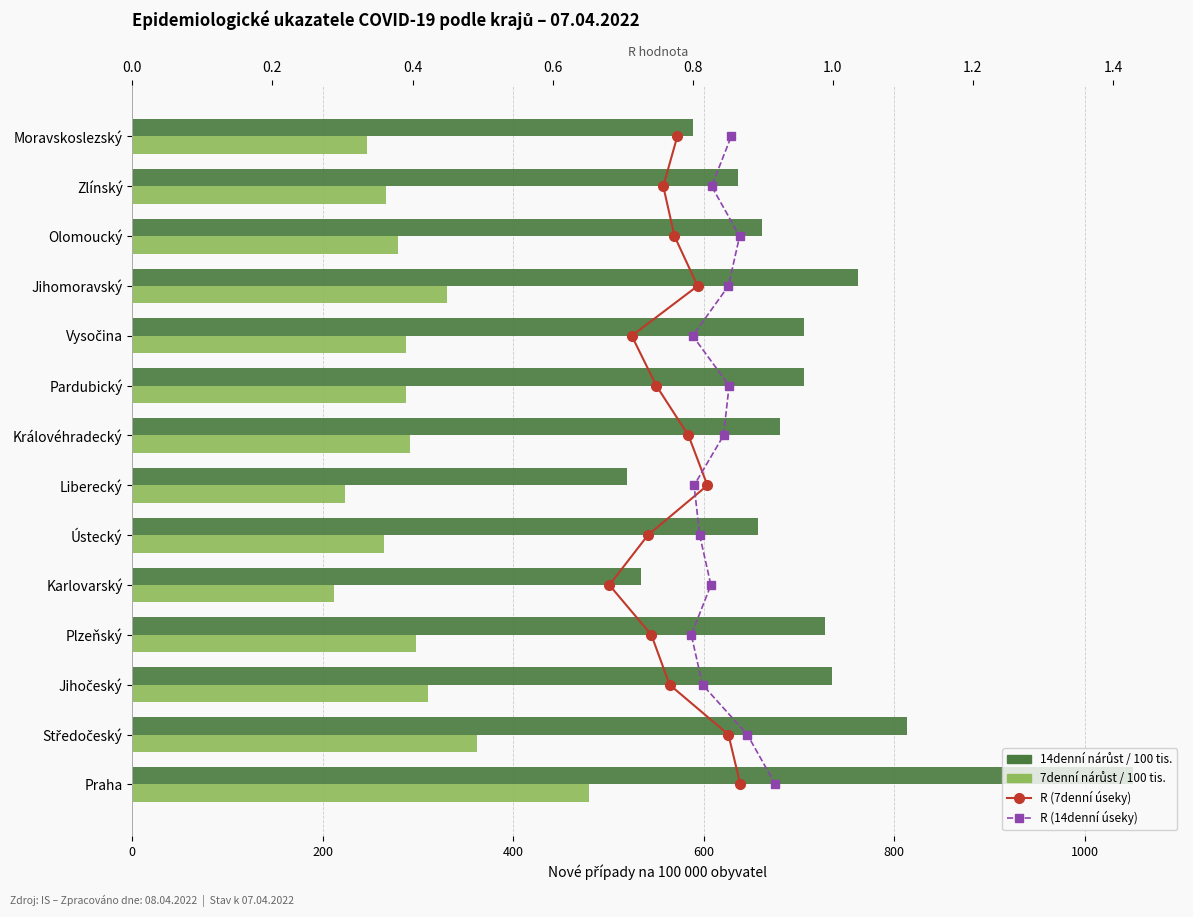

Which series has the largest total across all categories?

14denní/100k